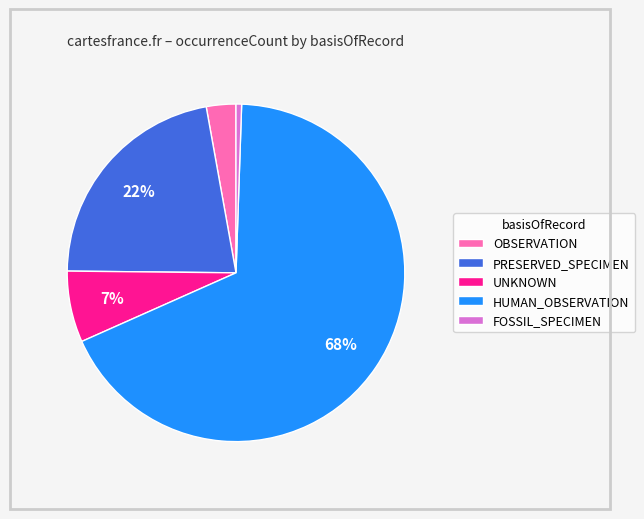

Is there any slice that represents more than half of the pie?

Yes